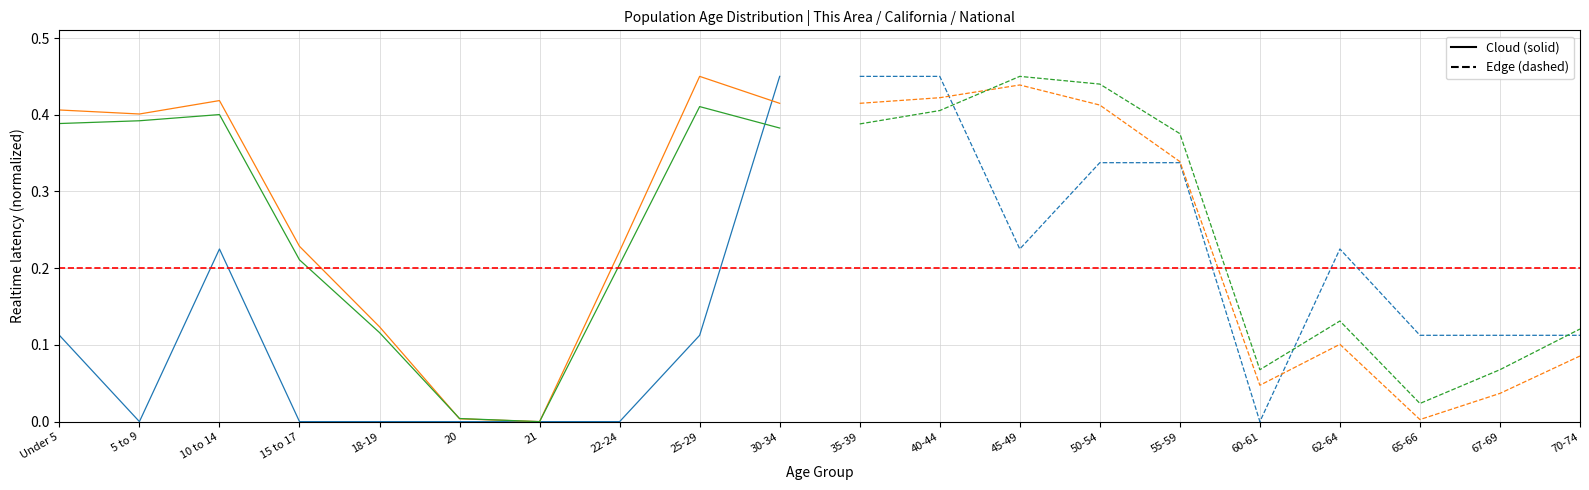

Where is This Area nearest to the value 0?

5 to 9